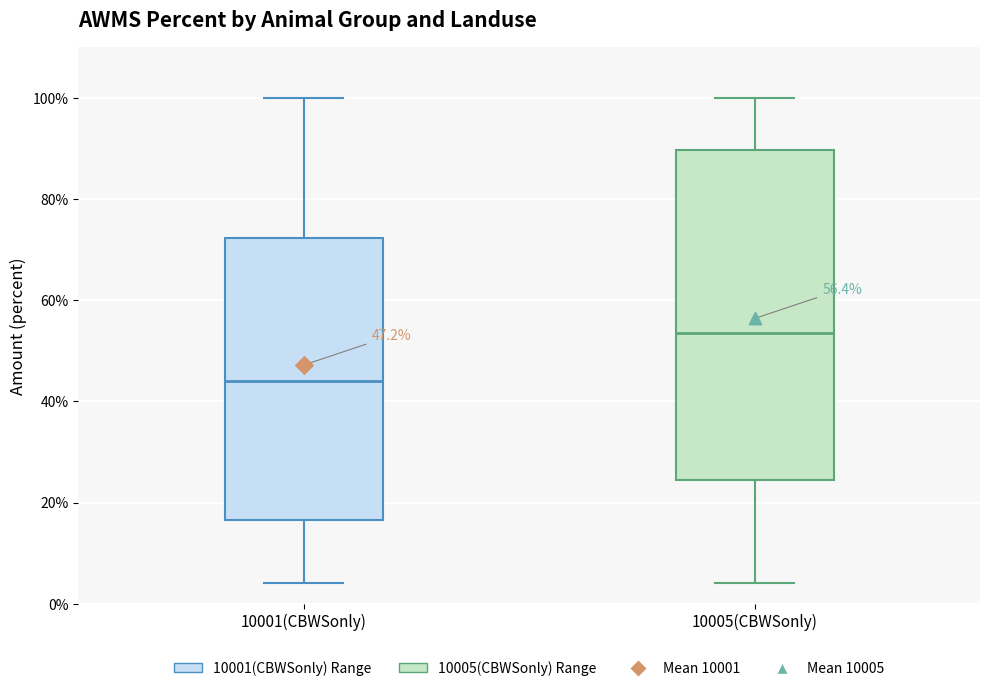

Which box is the tallest, from its lower edge to its upper edge?

10005(CBWSonly)